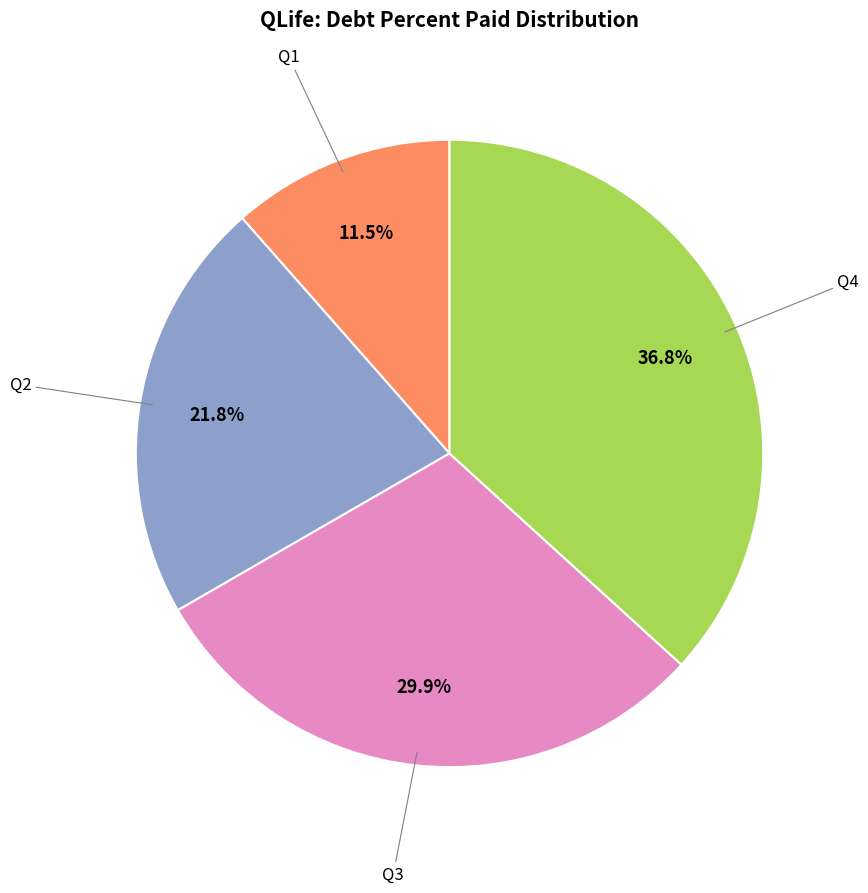

Is there any slice that represents more than half of the pie?

No